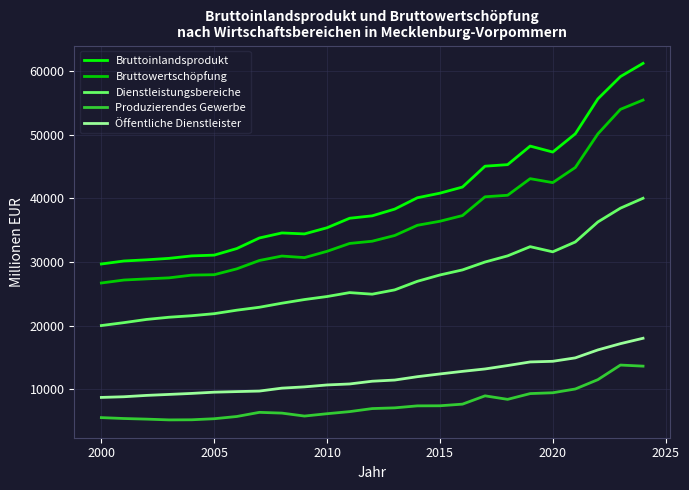

In Bruttoinlandsprodukt, how many points are higher than both neighbors (excluding endpoints)?

2